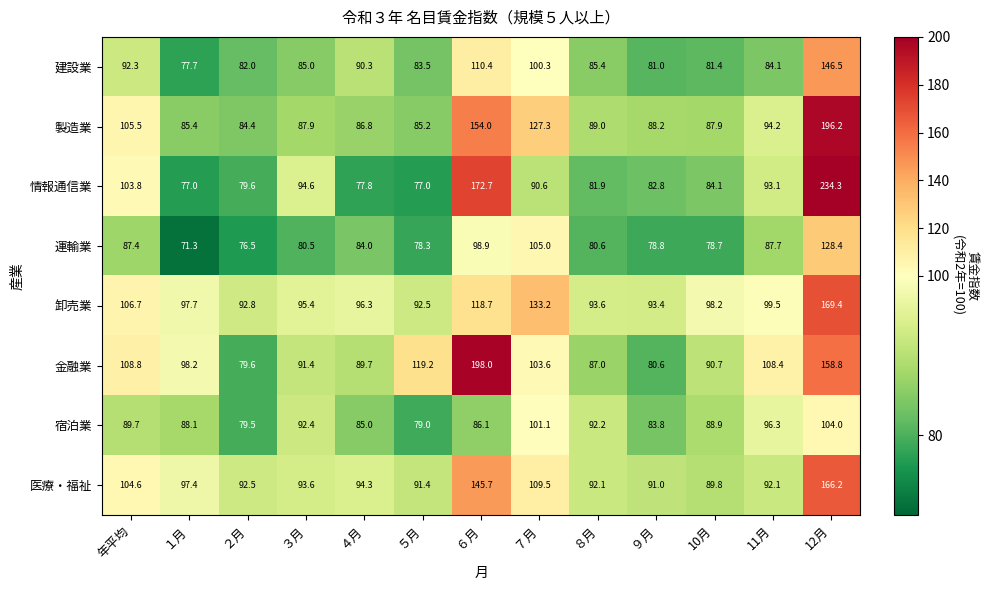

What is the total value across all series at ６月?

1084.5